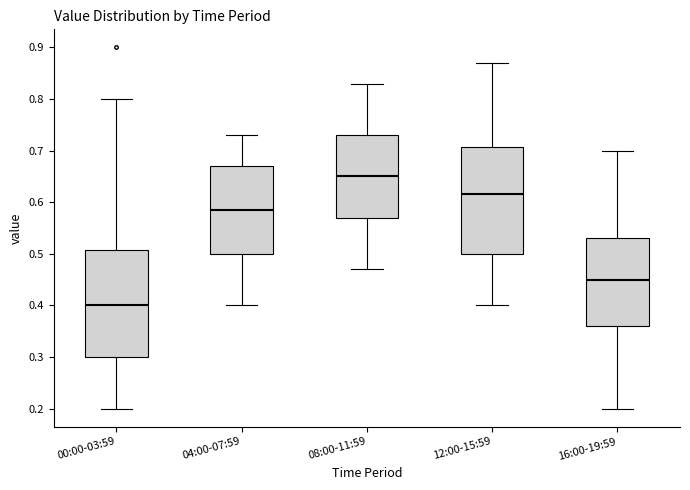

Which box's median line is the lowest?

00:00-03:59